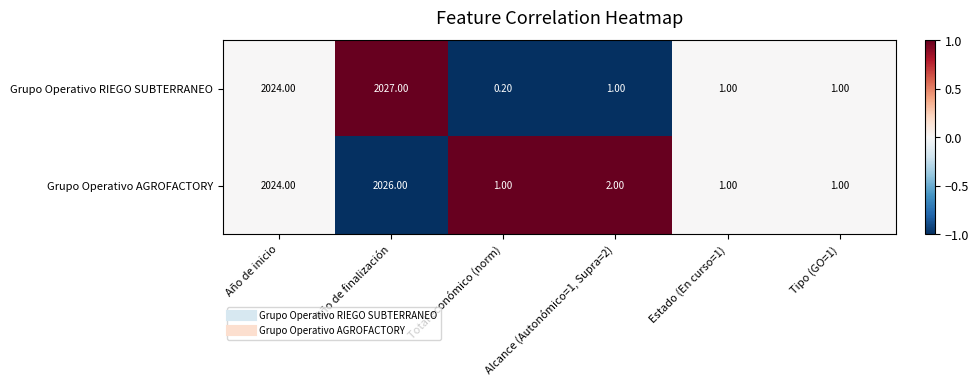

At Alcance (Autonómico=1, Supra=2), list the series in order from largest to smallest.

Grupo Operativo AGROFACTORY, Grupo Operativo RIEGO SUBTERRANEO